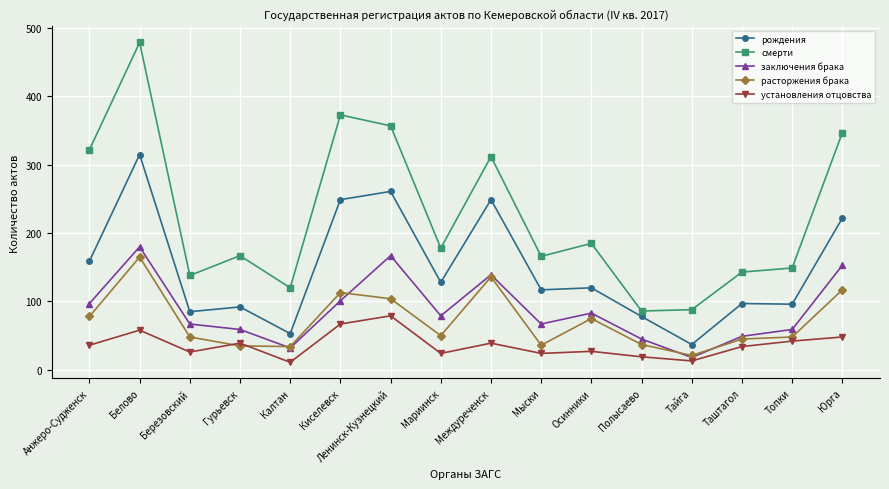

At how many categories does at least one series exceed 123?

13